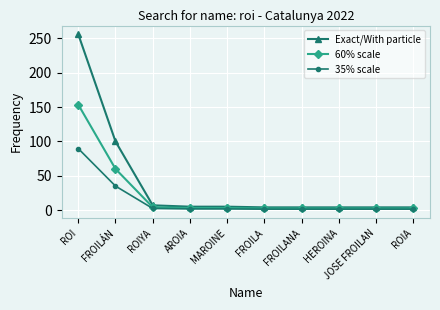

At how many categories does at least one series exceed 12?

2